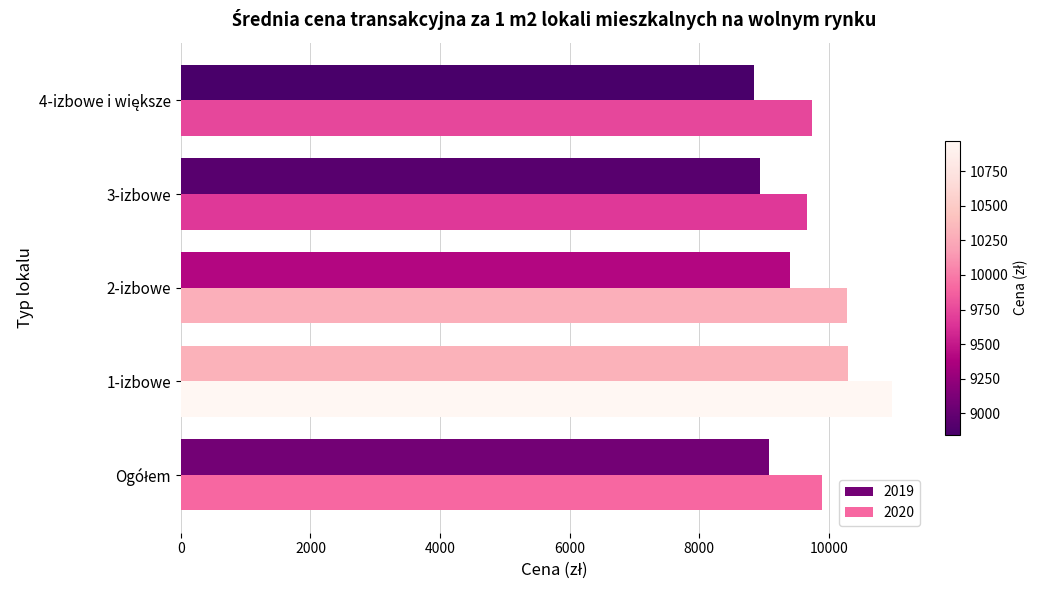

Which series has the widest spread of values?

2019